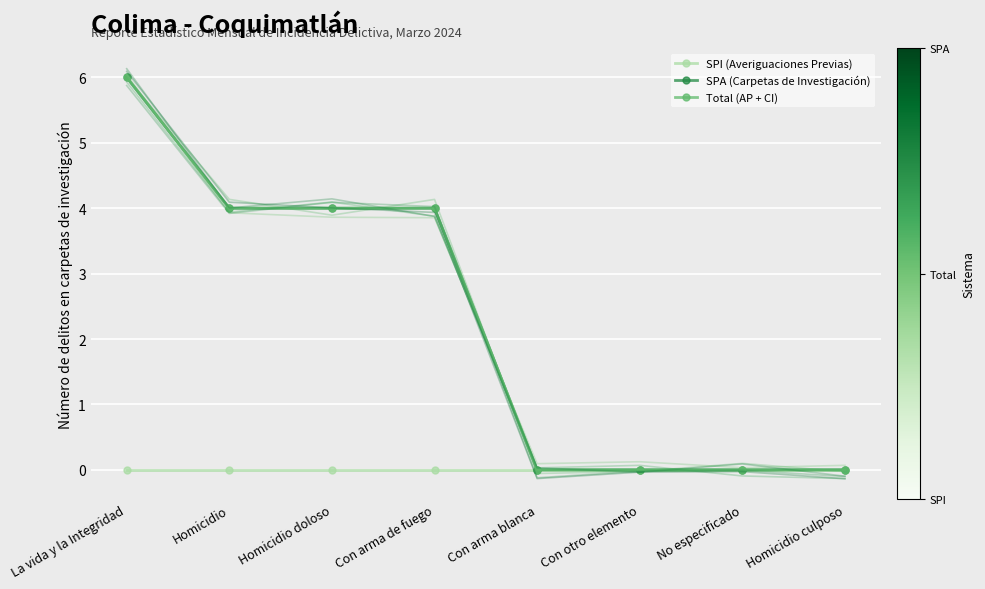

What is the value of the SPA (Carpetas de Investigación) point at the 2nd from the left?

4